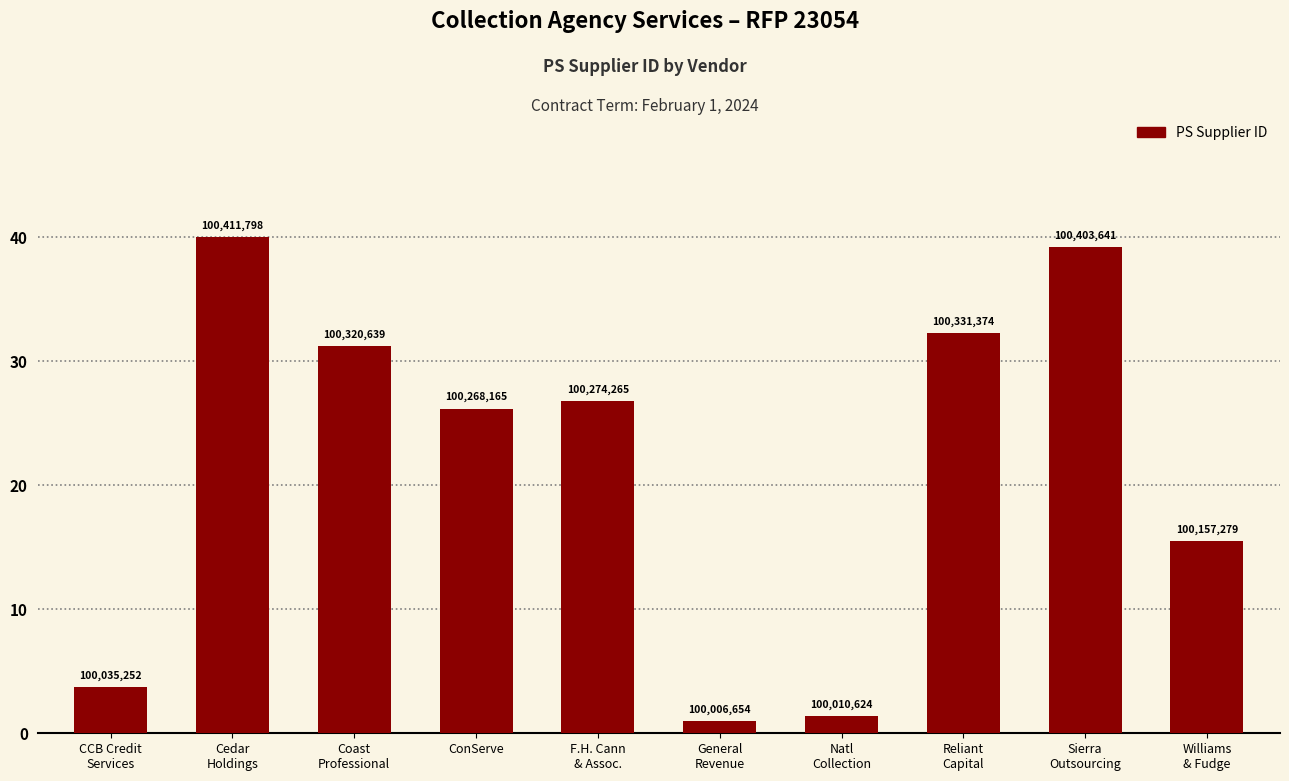

How many bars are there in total?

10